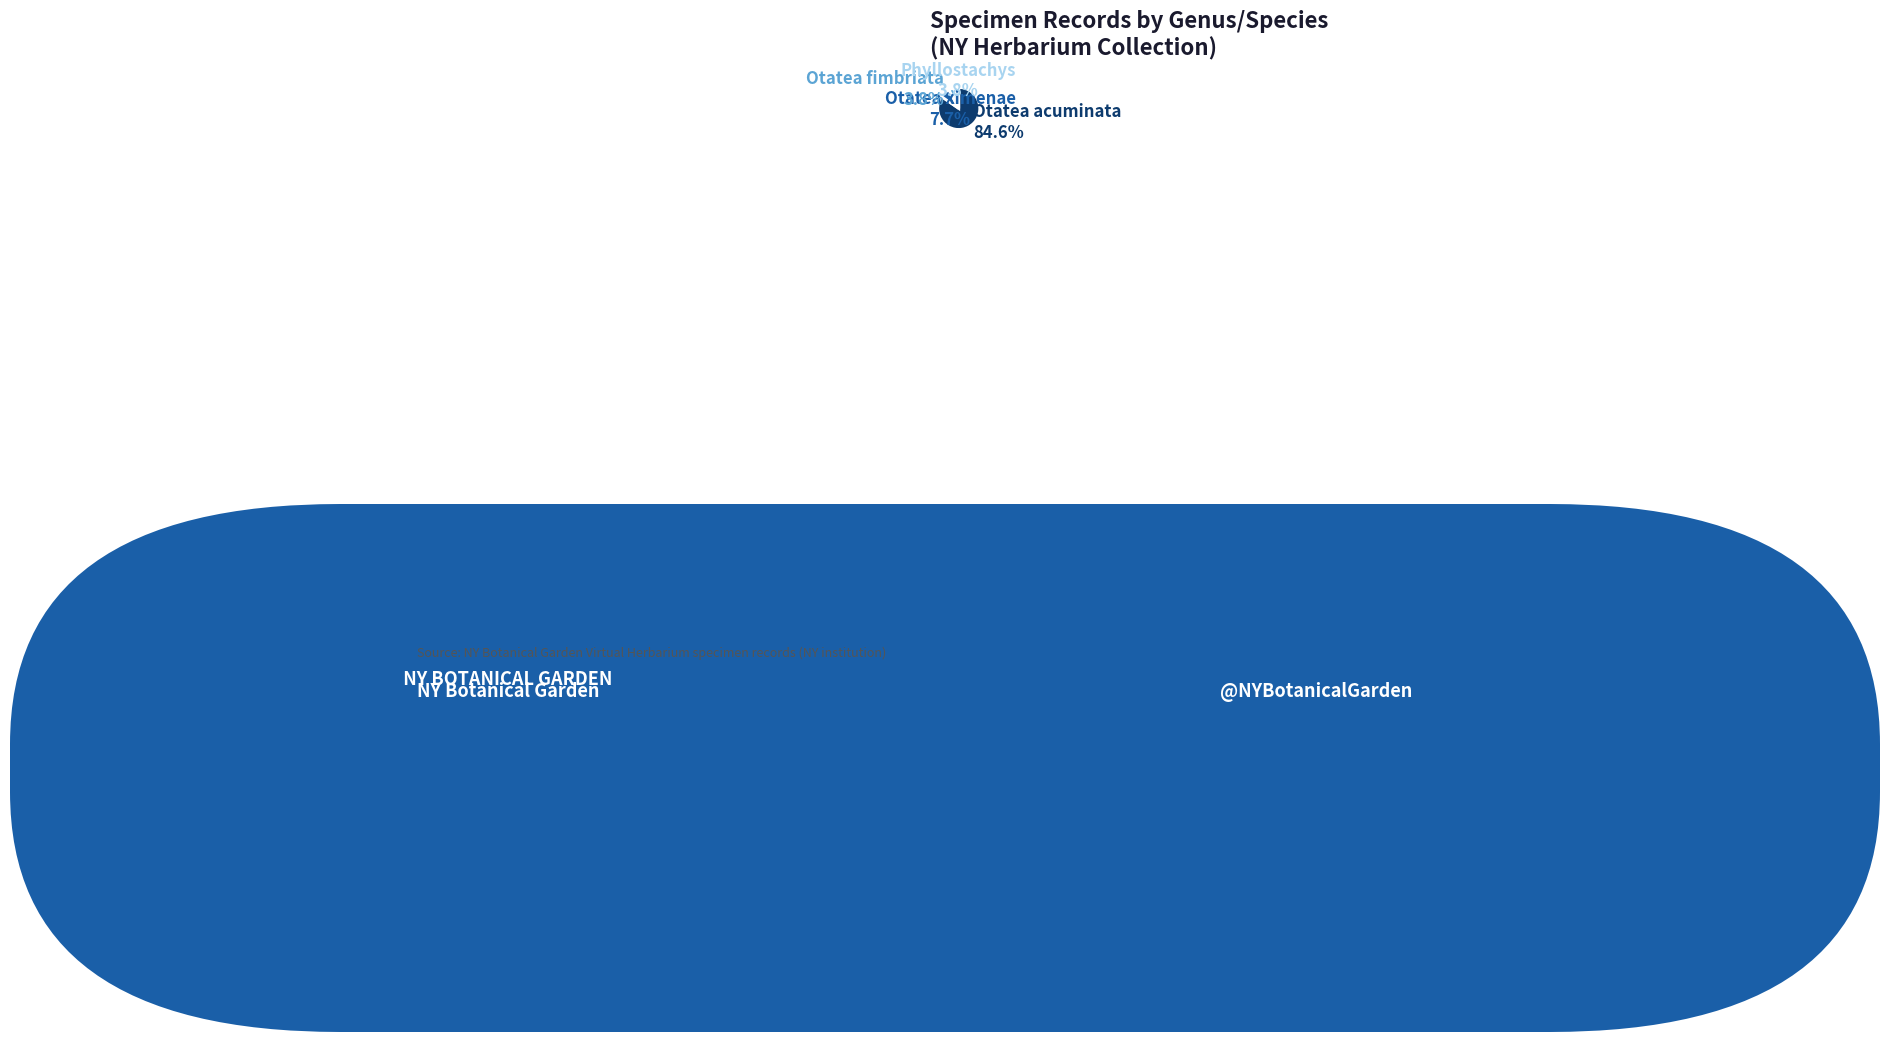

Which has a higher value, Phyllostachys or Otatea acuminata?

Otatea acuminata